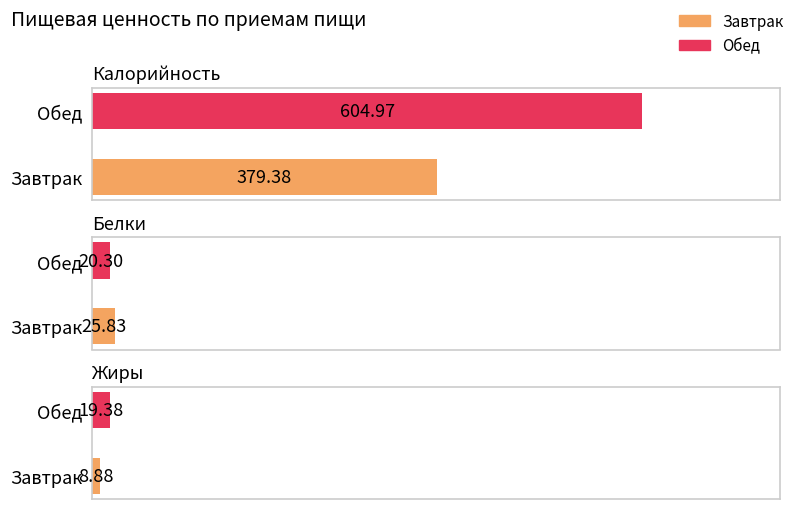

Read the Белки value at Завтрак.

25.8